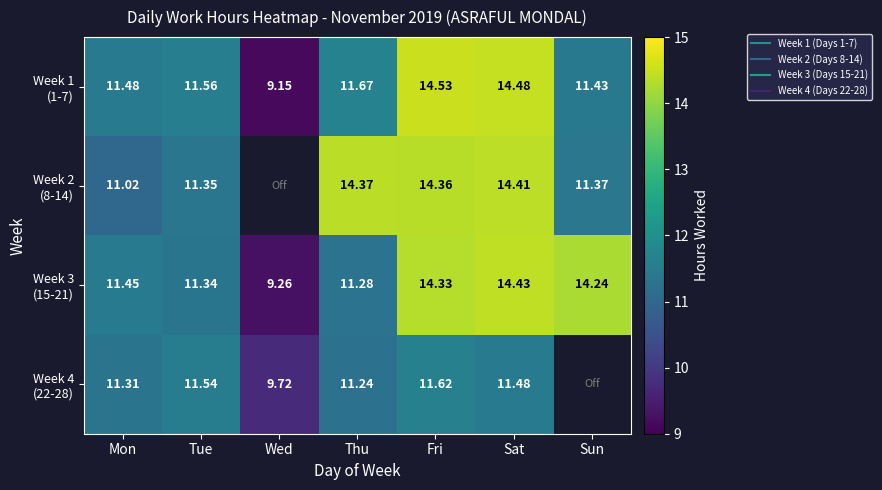

Which has a higher value, Fri or Sat?

Fri